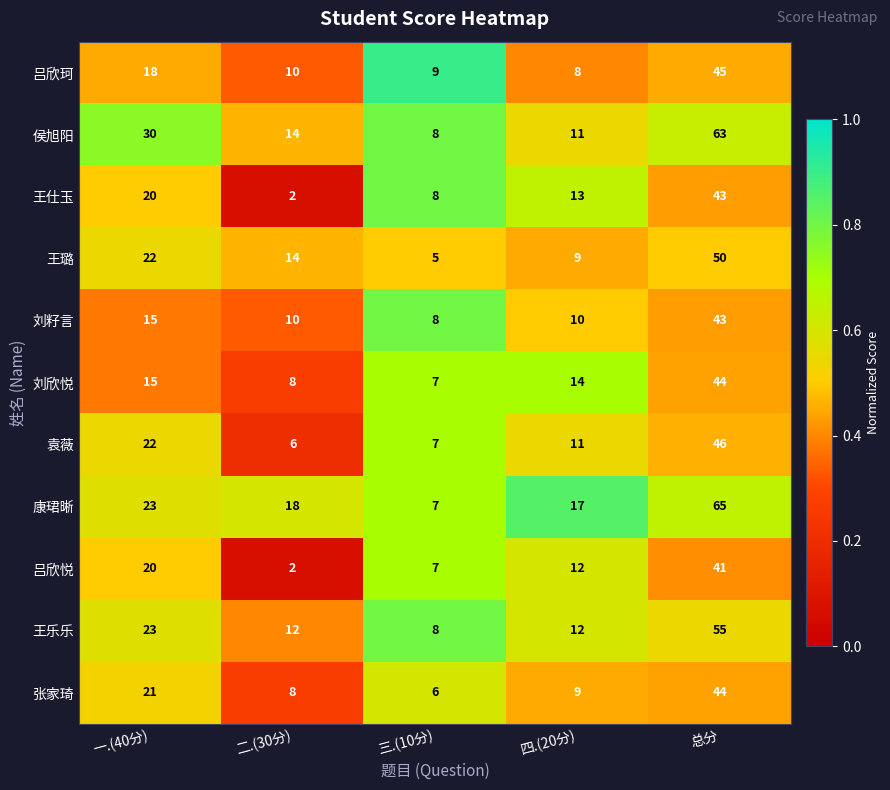

What is the difference between the maximum and minimum values in the 袁薇 series?

40